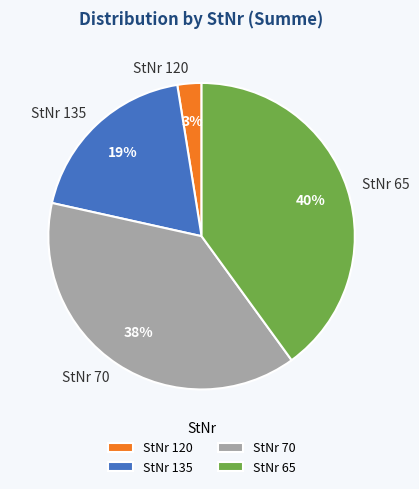

Between StNr 70 and StNr 135, which is larger?

StNr 70